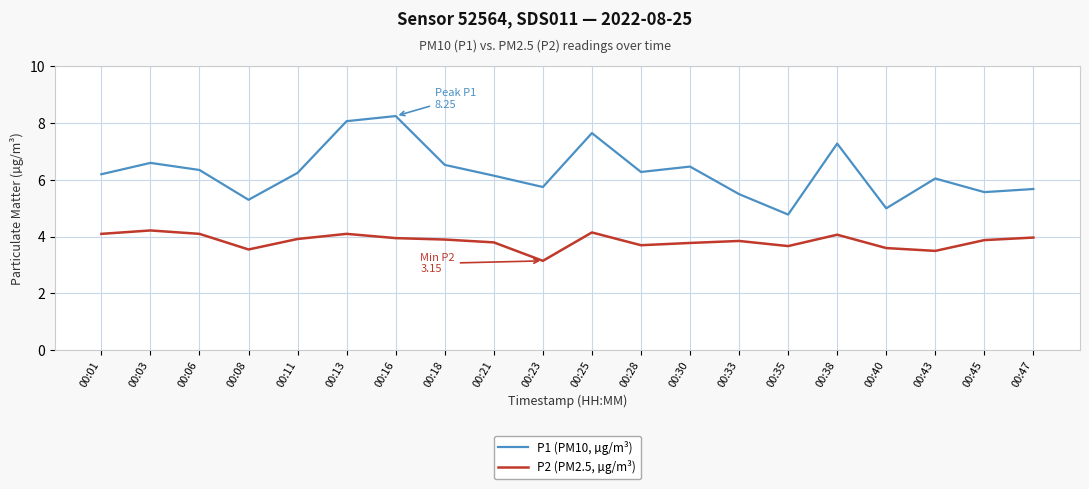

Which series has the widest spread of values?

P1 (PM10, µg/m³)